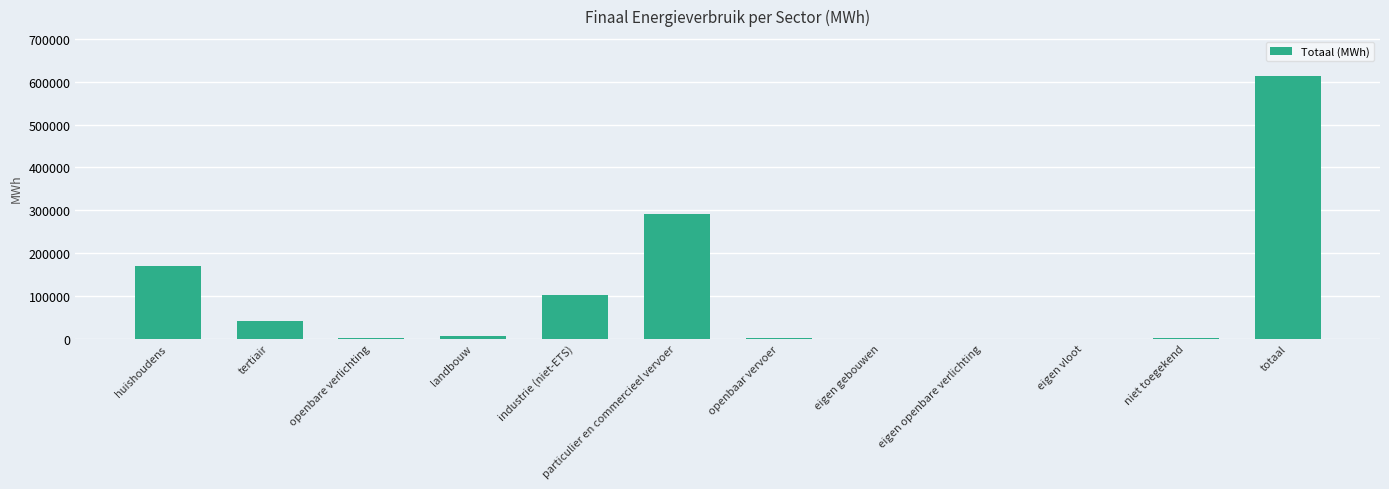

What is the greatest value displayed?

614561.7